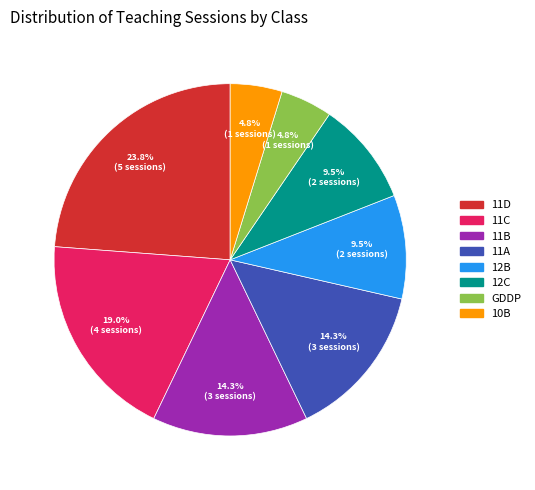

Which category has the biggest portion of the pie?

11D